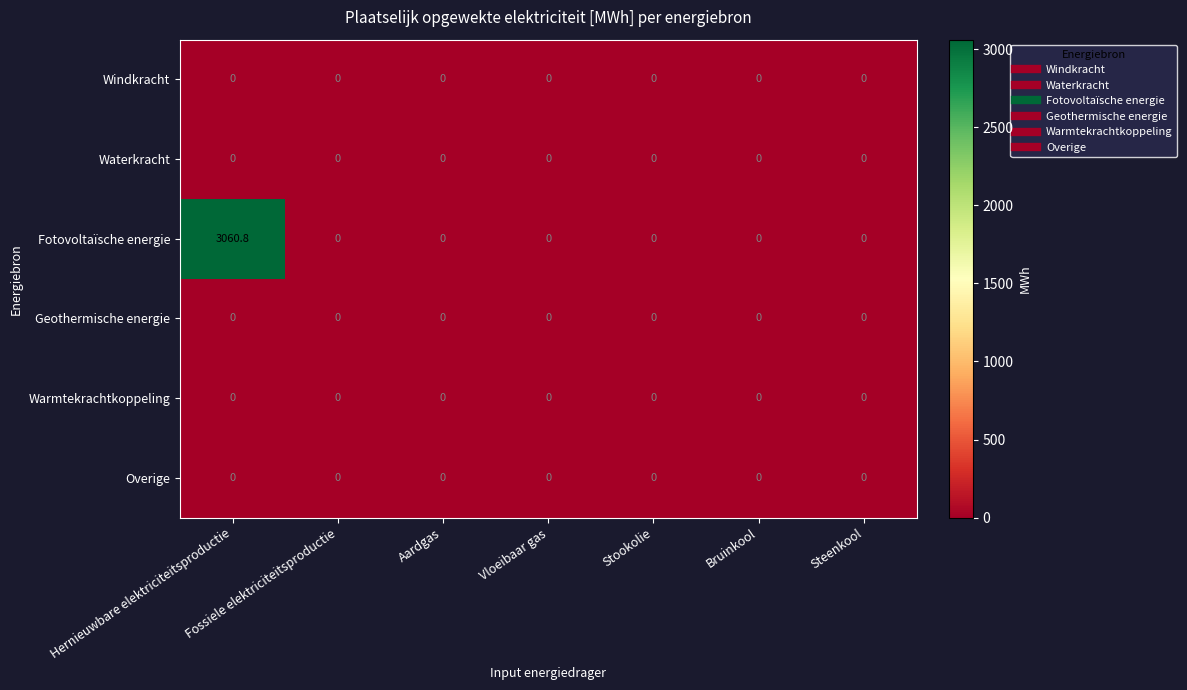

What is the sum of all Fotovoltaïsche energie values?

3060.8